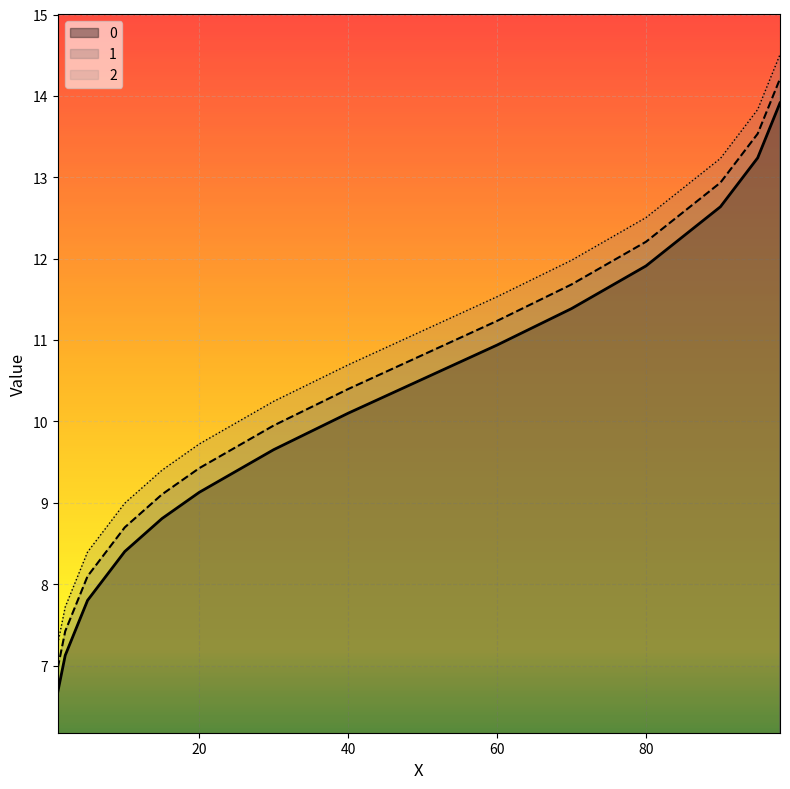

True or false: 1 and 0 intersect in this chart.

False